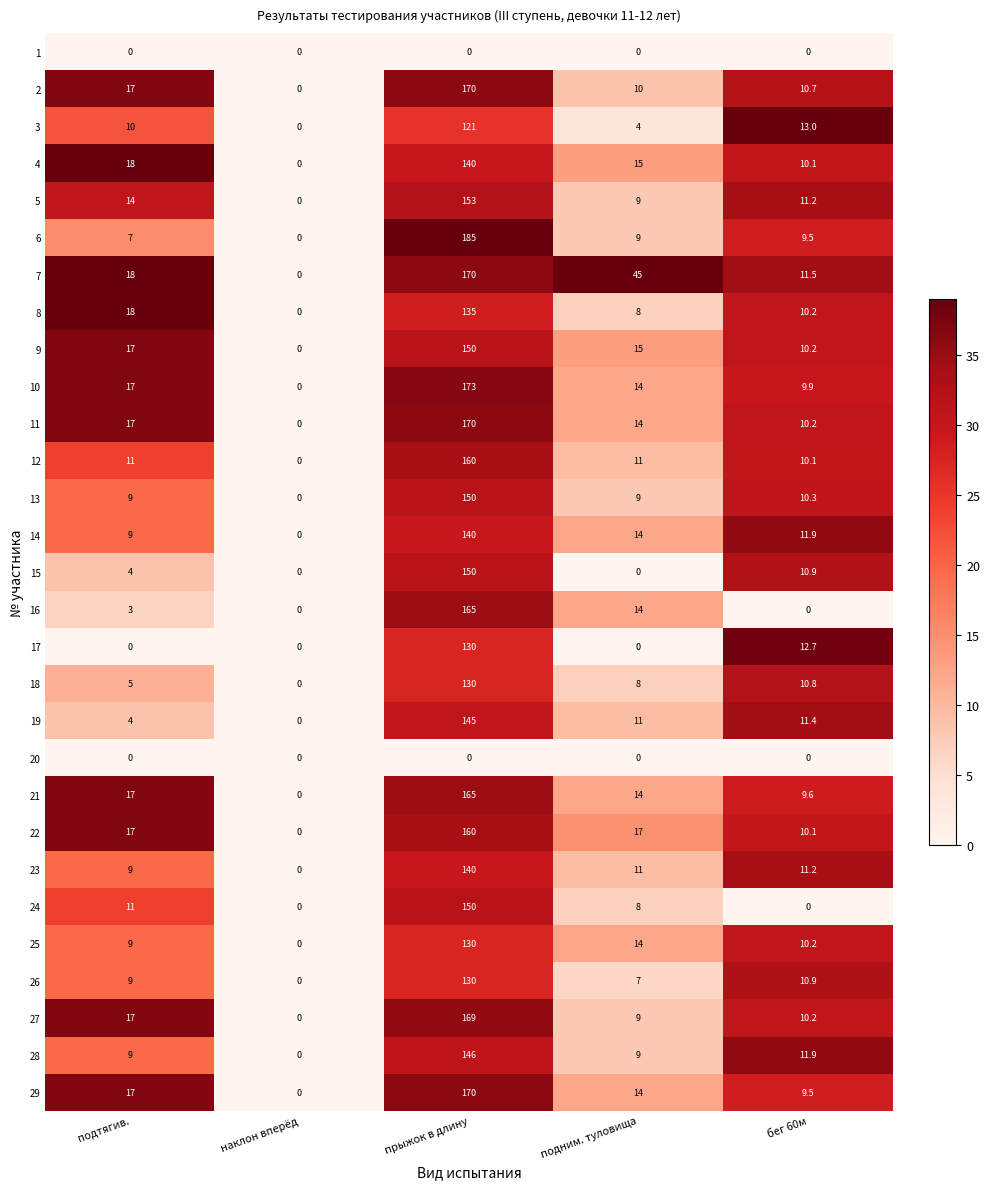

What is the maximum value for 24?

150.0